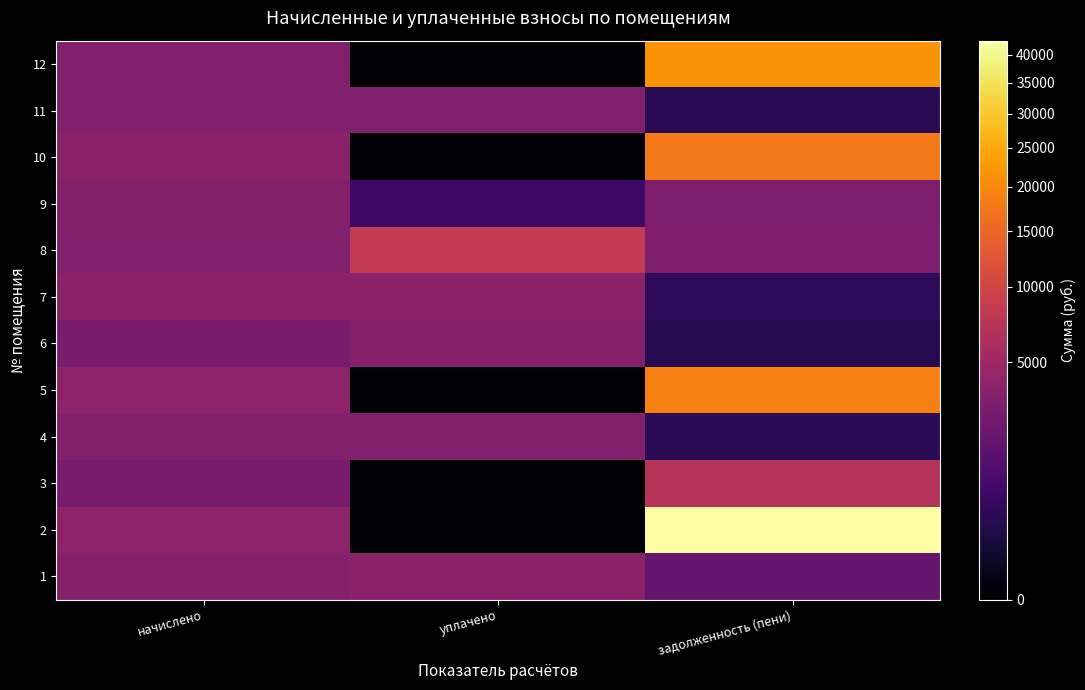

At уплачено, list the series in order from largest to smallest.

8, 7, 1, 6, 4, 11, 9, 2, 3, 5, 10, 12